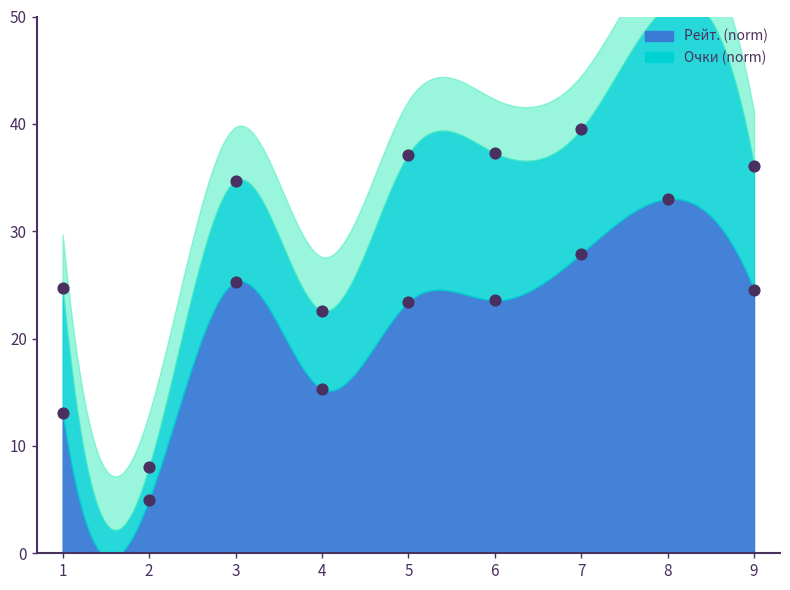

What is the ratio of the value at 1 to the value at 3?

0.5